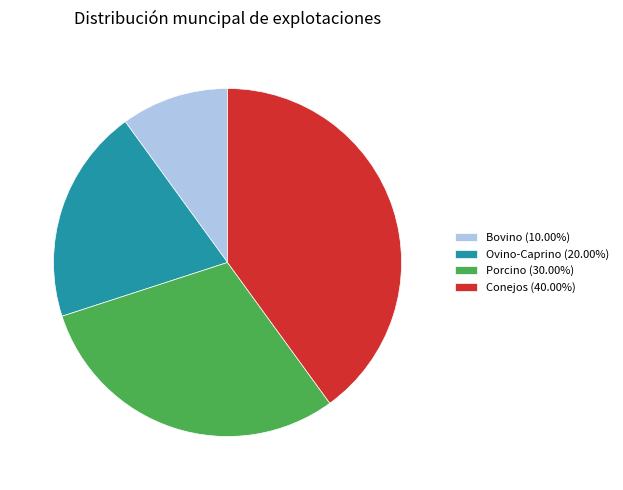

Is Conejos the majority of the pie?

No